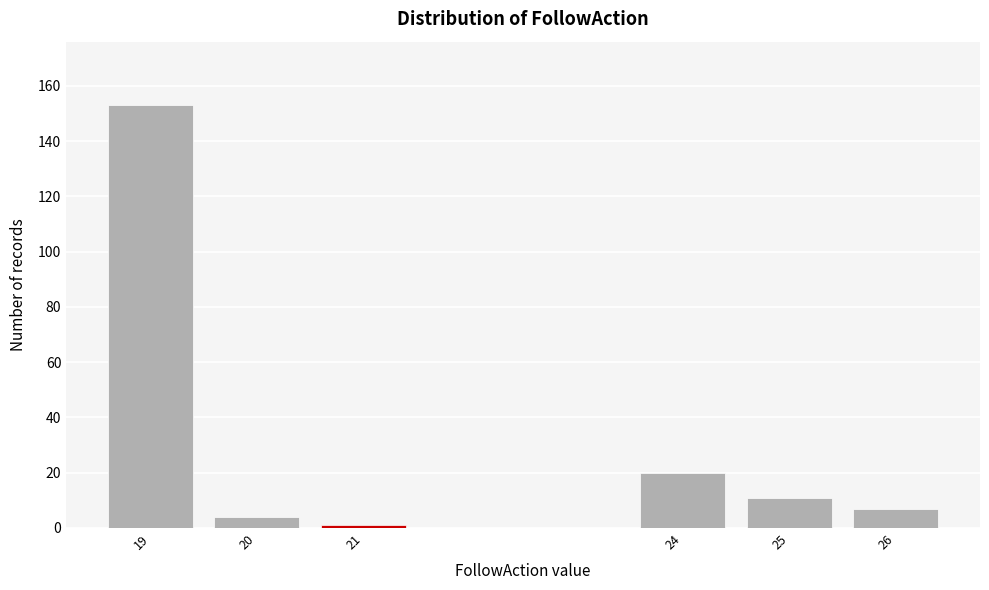

Reading left to right, transcribe all the data shown in this chart.

153	4	1	20	11	7